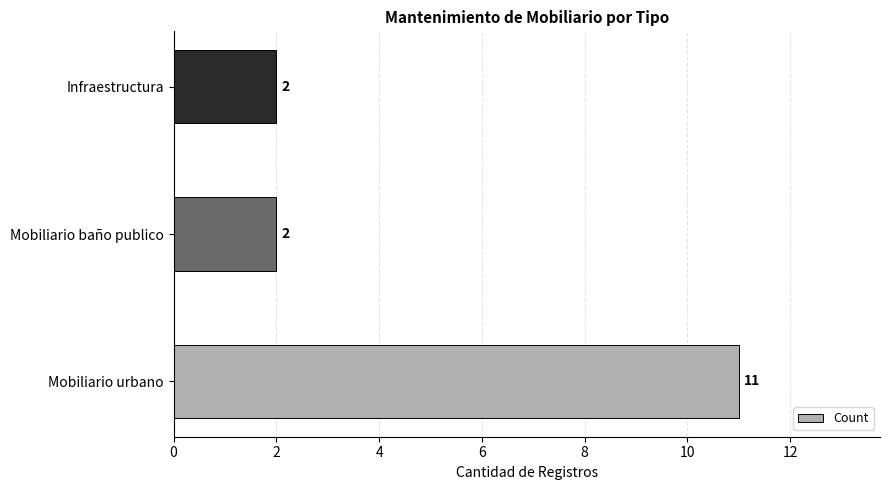

Reading bottom to top, what are all the values shown in this chart?

Mobiliario urbano=11	Mobiliario baño publico=2	Infraestructura=2